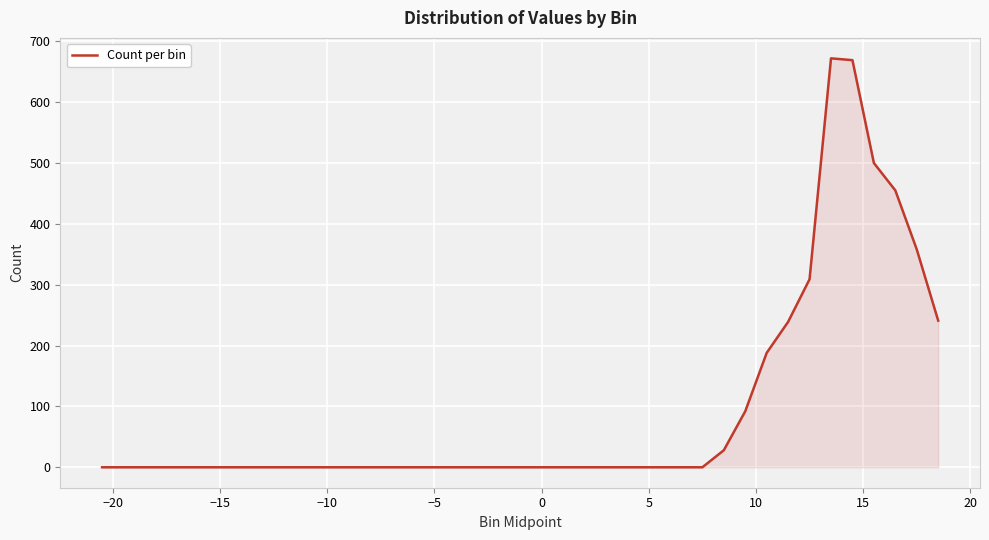

What is the difference between the maximum and minimum values?

672